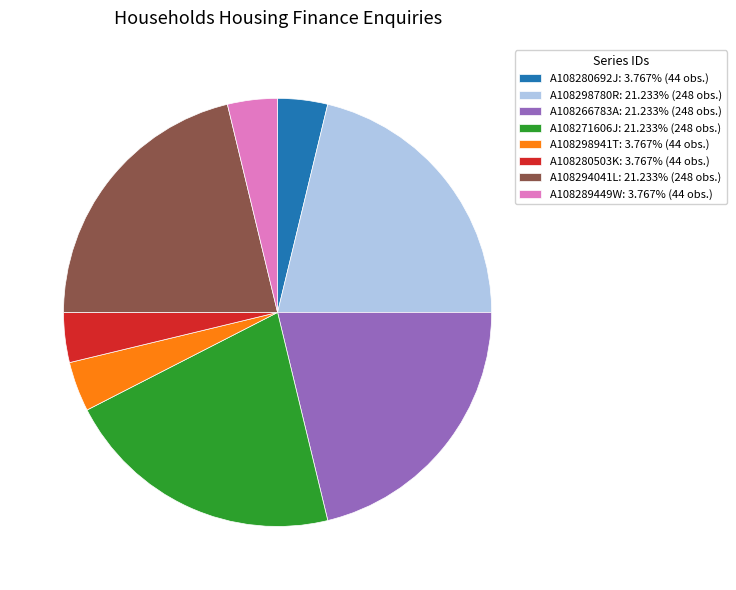

Is there a majority slice in this chart?

No